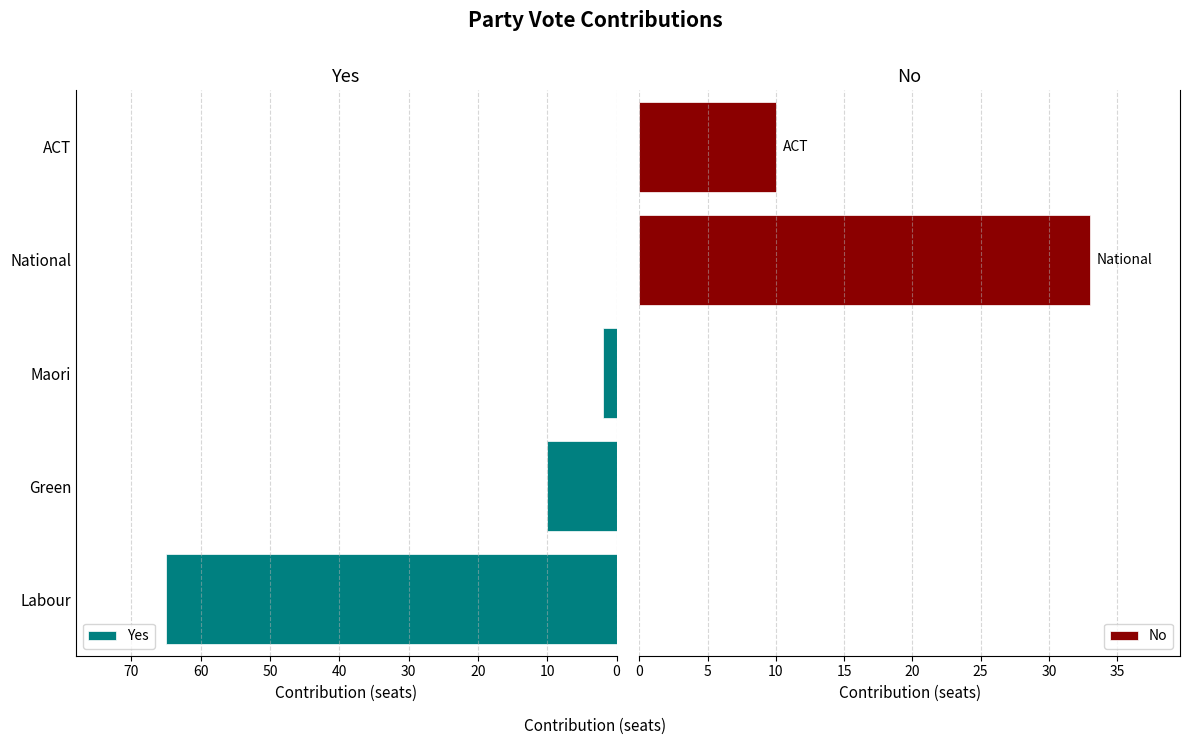

What is the difference between the maximum and minimum values in the Yes series?

63